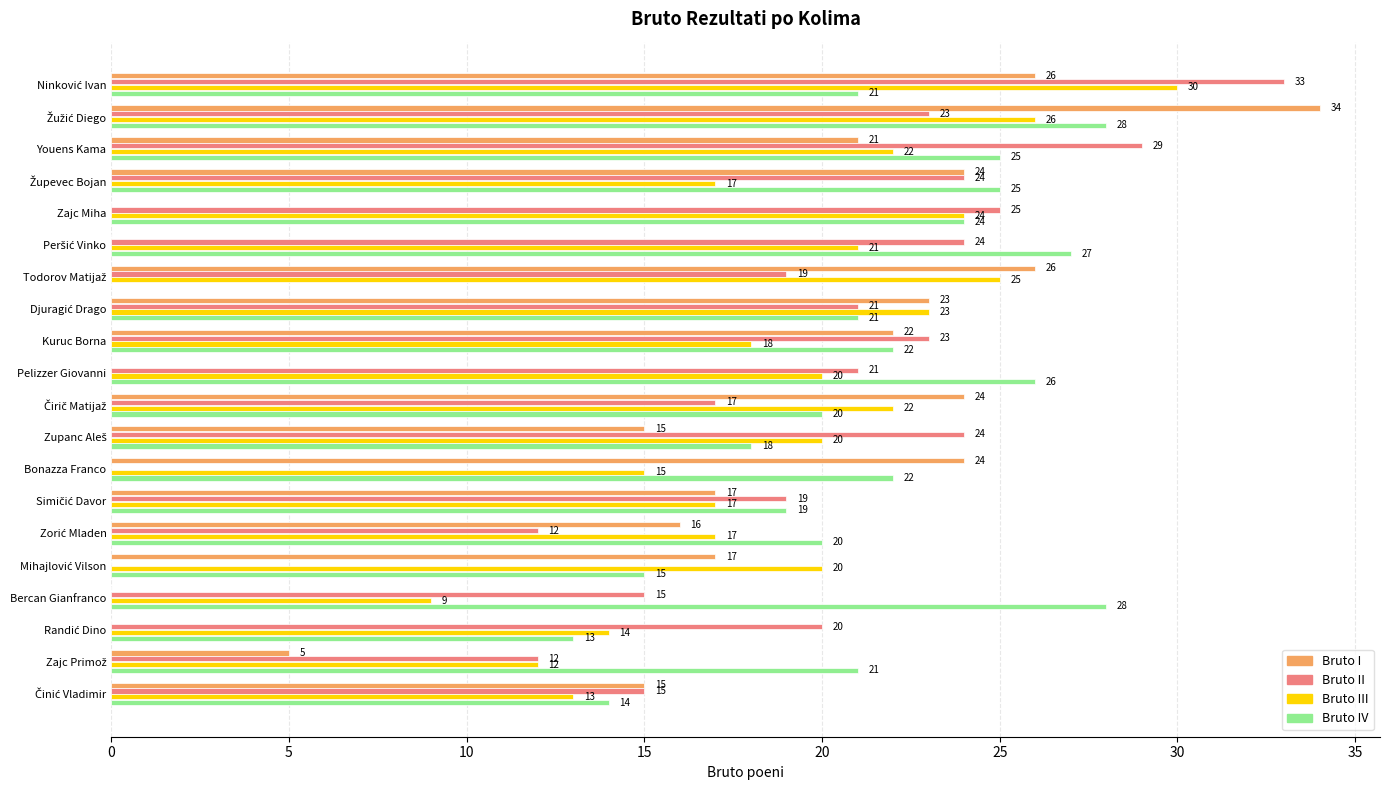

What is the greatest value displayed?

34